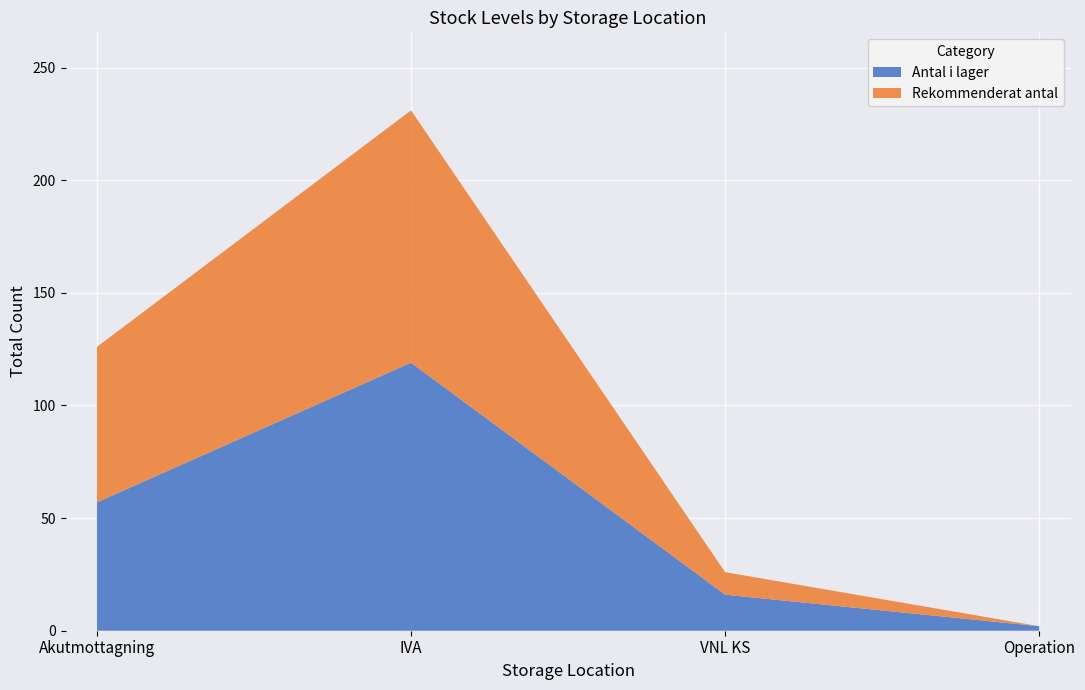

Reading left to right, list the values for the Antal i lager series.

57	119	16	2